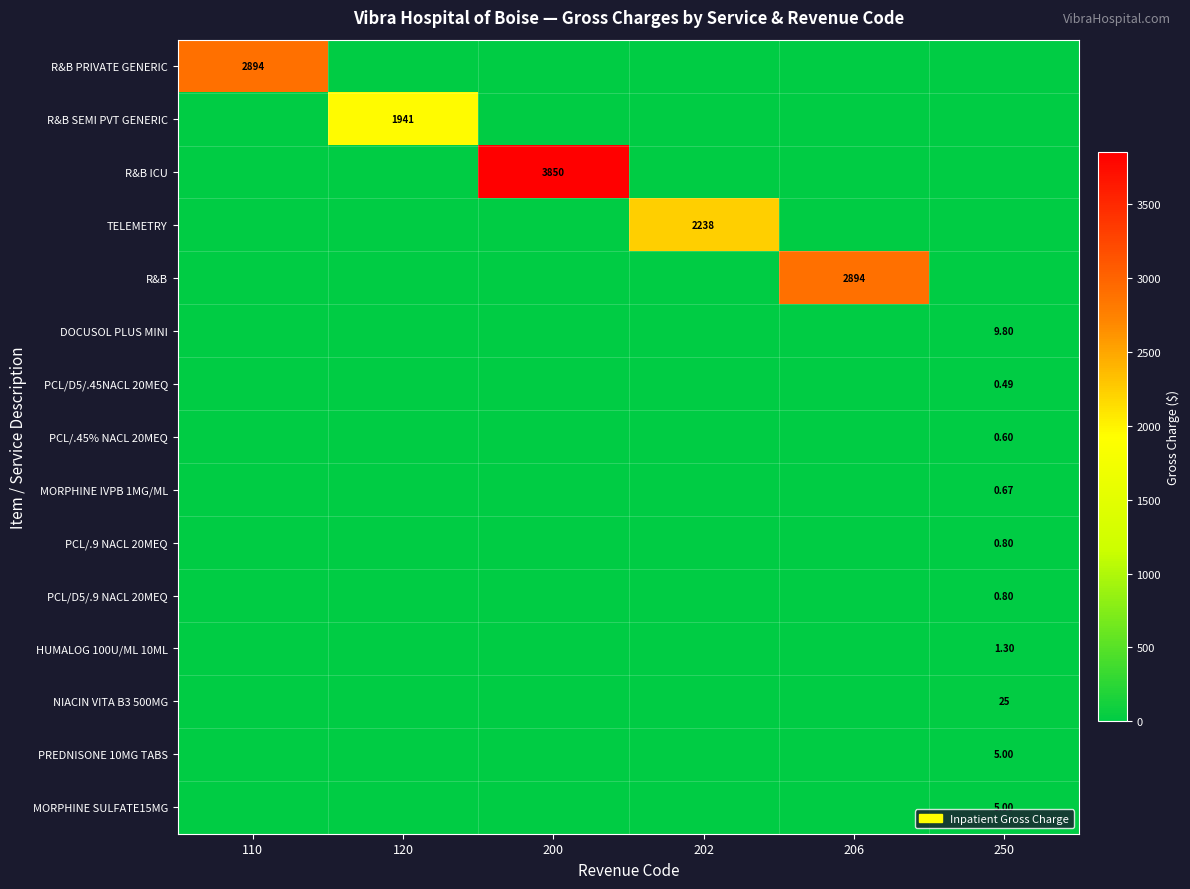

At which category does the chart reach its minimum across all series?

120